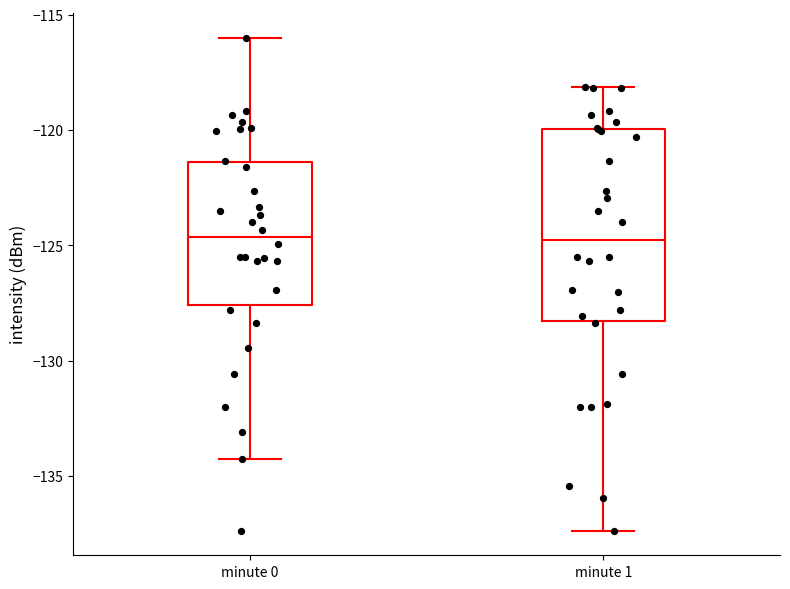

Where is the lower edge of the box for minute 1 on the y-axis? The values are not printed on the chart, so give them approximately, as read against the axis.

-128.5